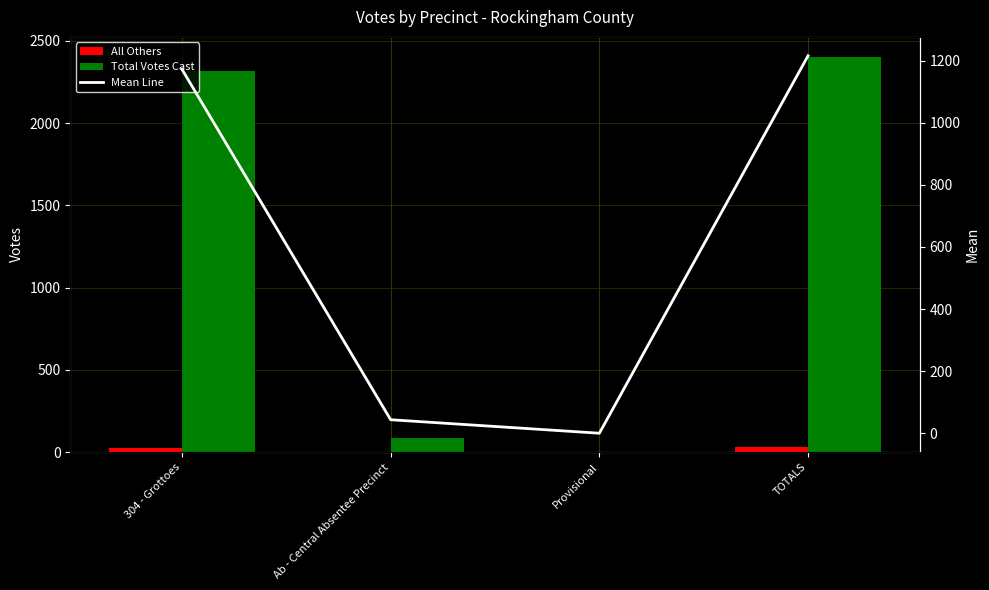

What is the label of the 2nd bar from the left?

Ab - Central Absentee Precinct